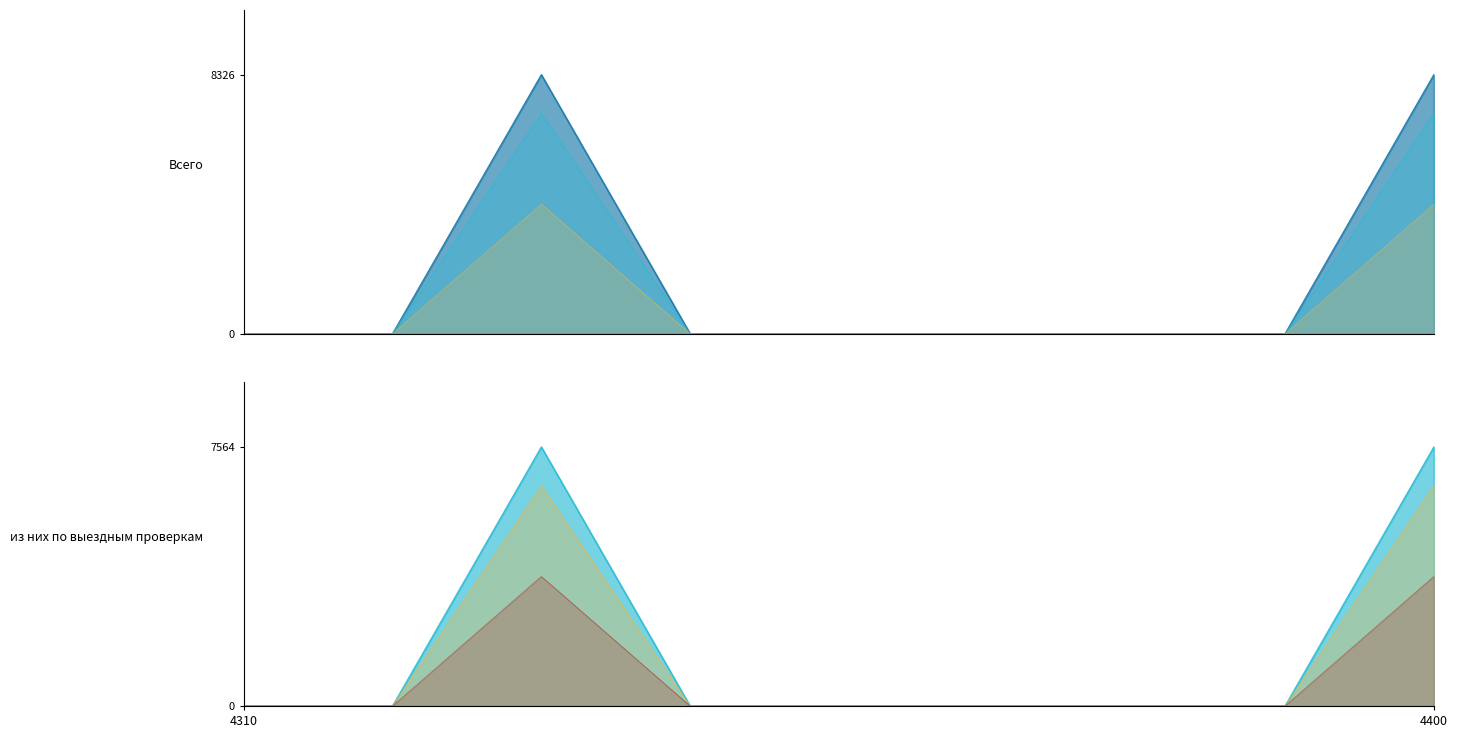

True or false: из них по выездным проверкам and Всего cross at least once.

False